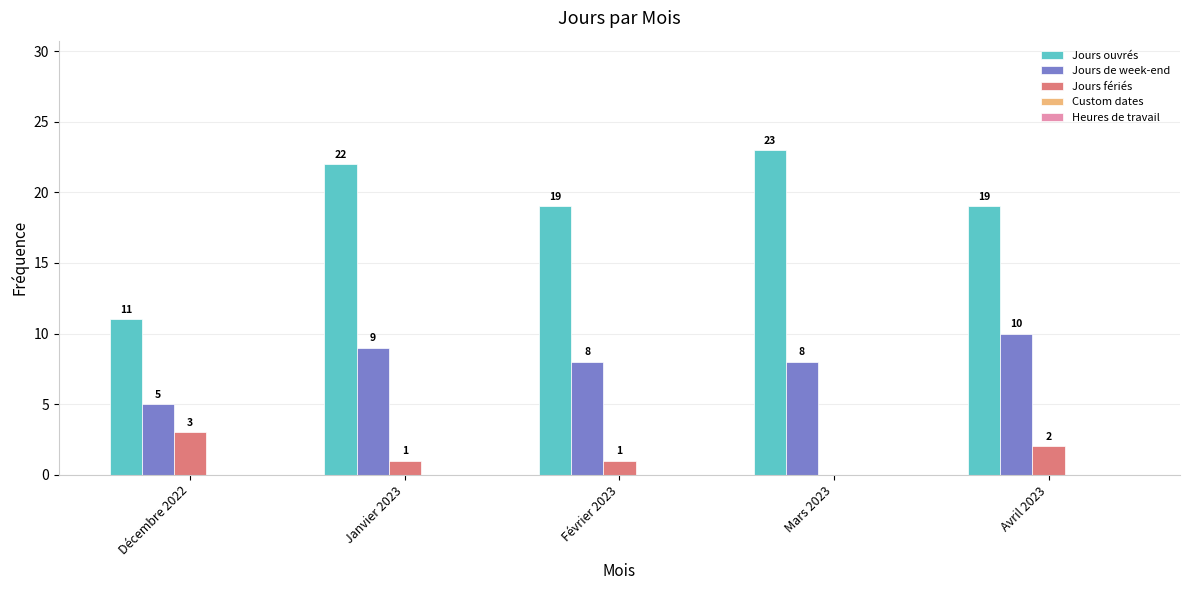

True or false: Jours ouvrés has a value of 38 at Janvier 2023.

False